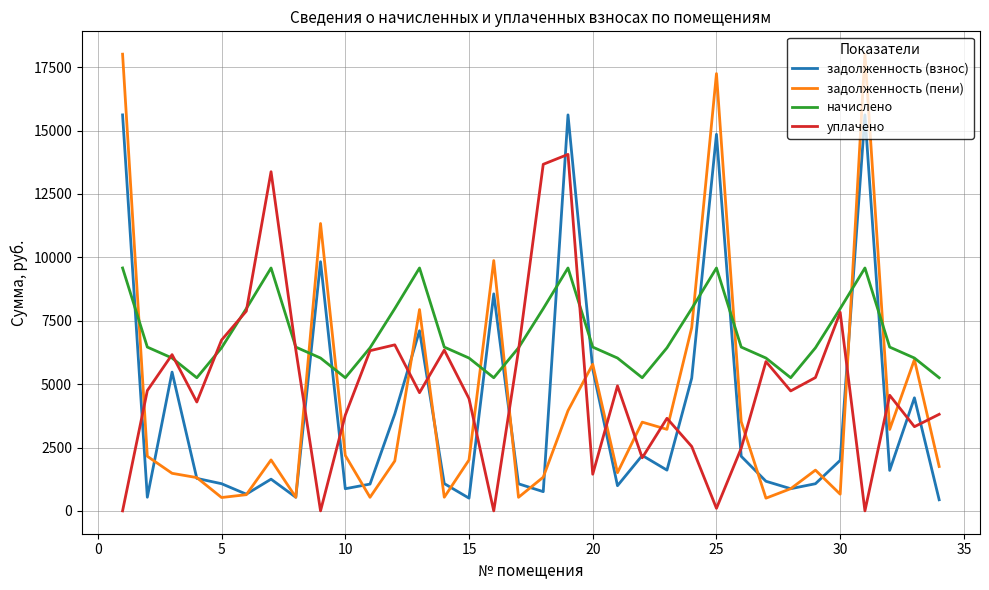

After their last crossing, which series has the higher values: задолженность (пени) or начислено?

начислено